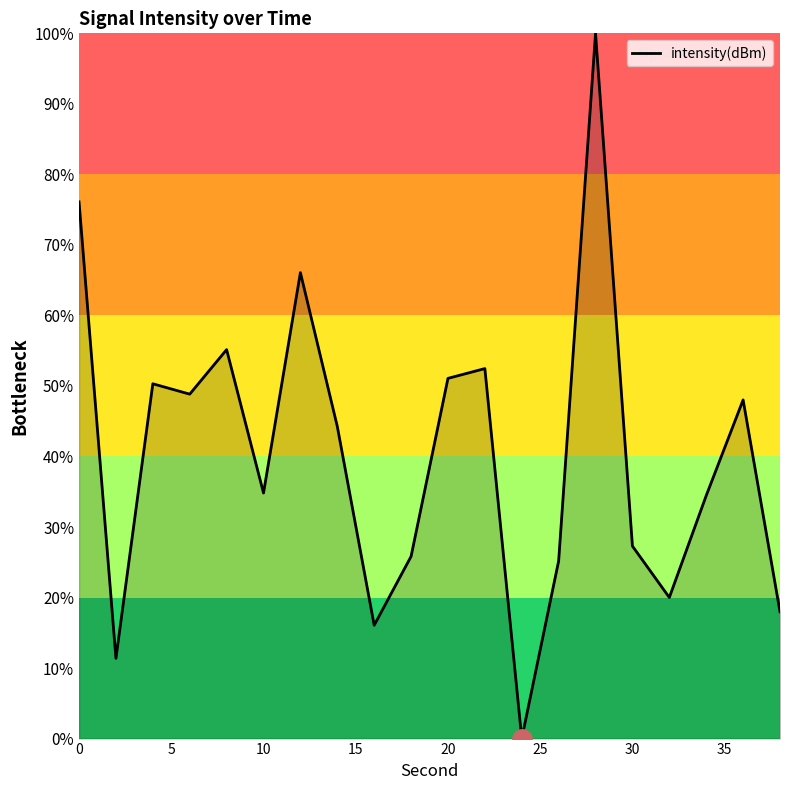

What is the average value?

40.3